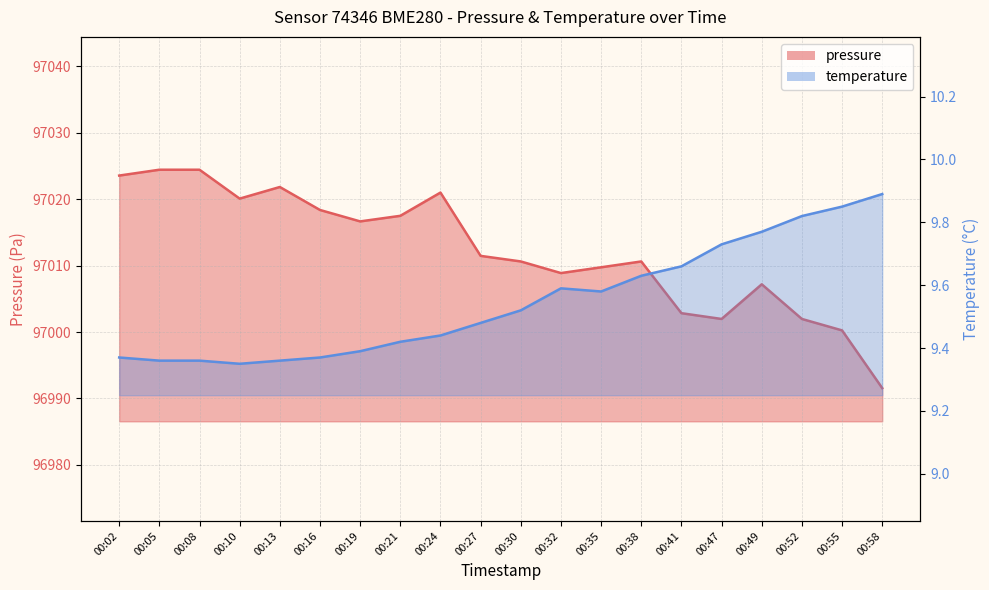

Where is the first local minimum for pressure?

00:10